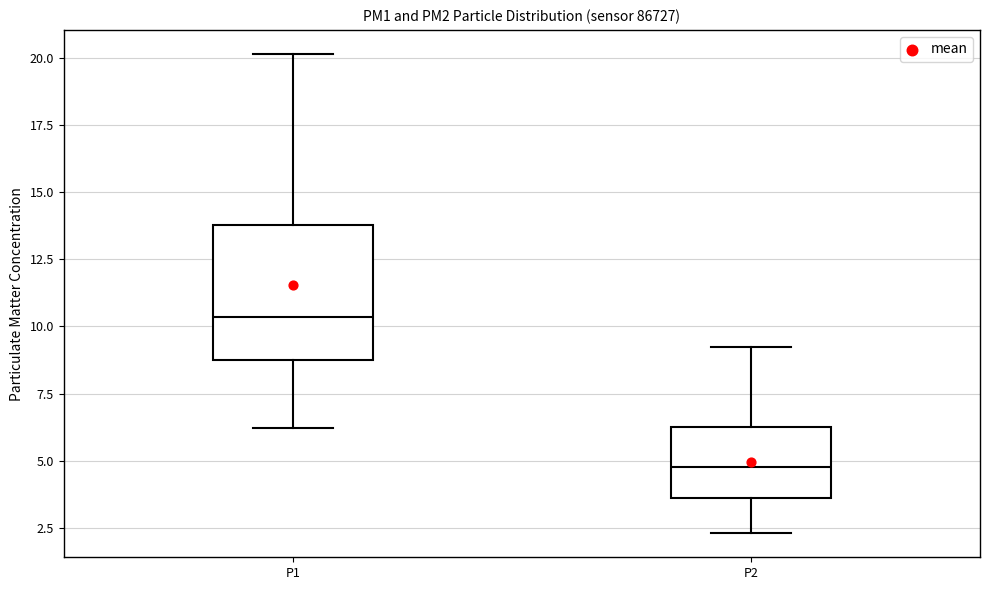

Where does the lower whisker of the box for P2 end on the y-axis? The values are not printed on the chart, so give them approximately, as read against the axis.

2.5